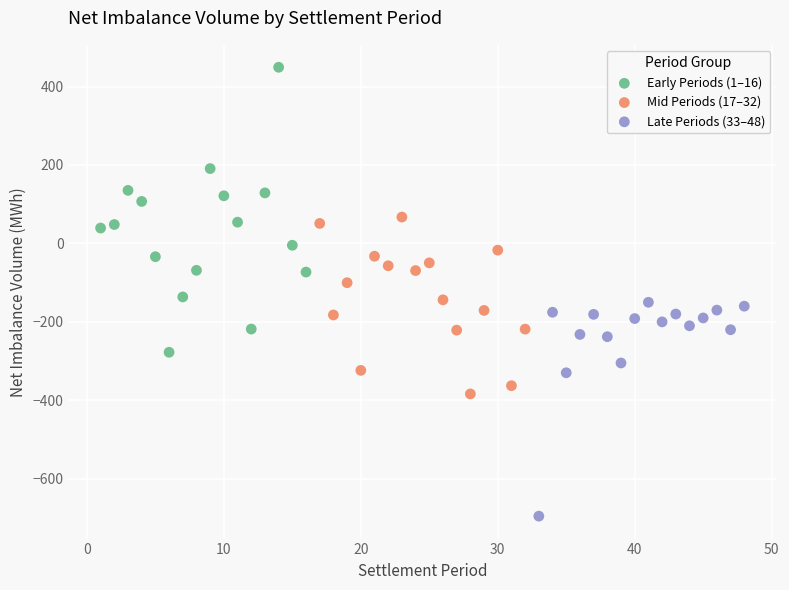

Which series has the largest Y range (max minus min)?

Early Periods (1–16)